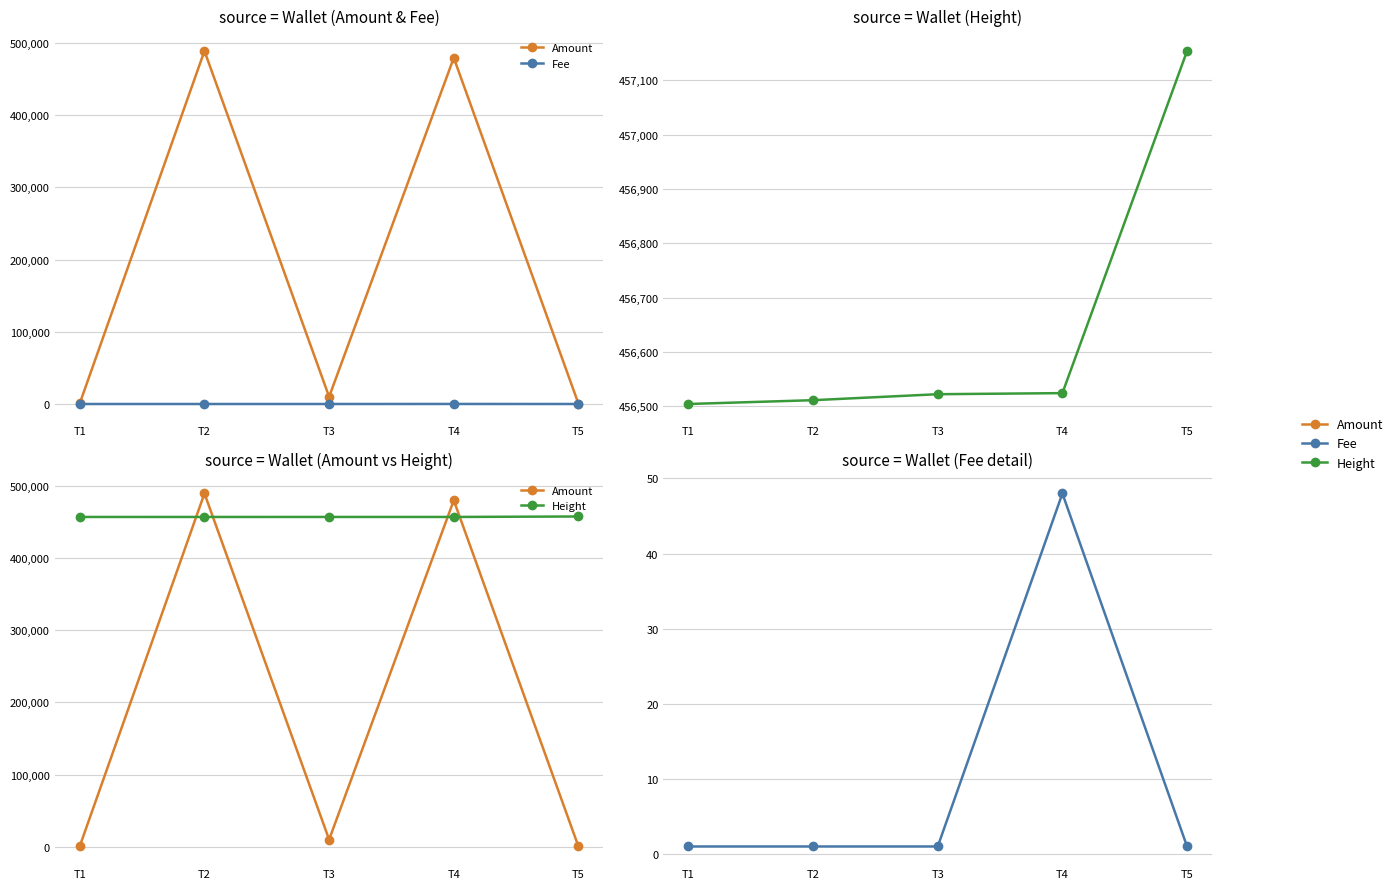

What is the highest value of the Height series?

457154